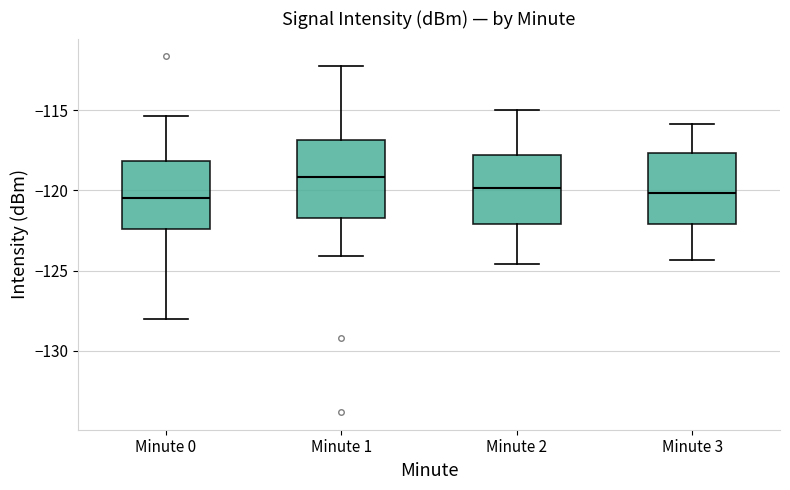

Reading left to right, read every box against the y-axis: the position of its median line, the range the box covers, and the ends of its whiskers. The values are not printed on the chart, so give them approximately, as read against the axis.

Minute 0: median -120.5, box -122.5 to -118.0, whiskers -128.0 to -115.5
Minute 1: median -119.0, box -121.5 to -117.0, whiskers -124.0 to -112.5
Minute 2: median -120.0, box -122.0 to -118.0, whiskers -124.5 to -115.0
Minute 3: median -120.0, box -122.0 to -117.5, whiskers -124.5 to -116.0